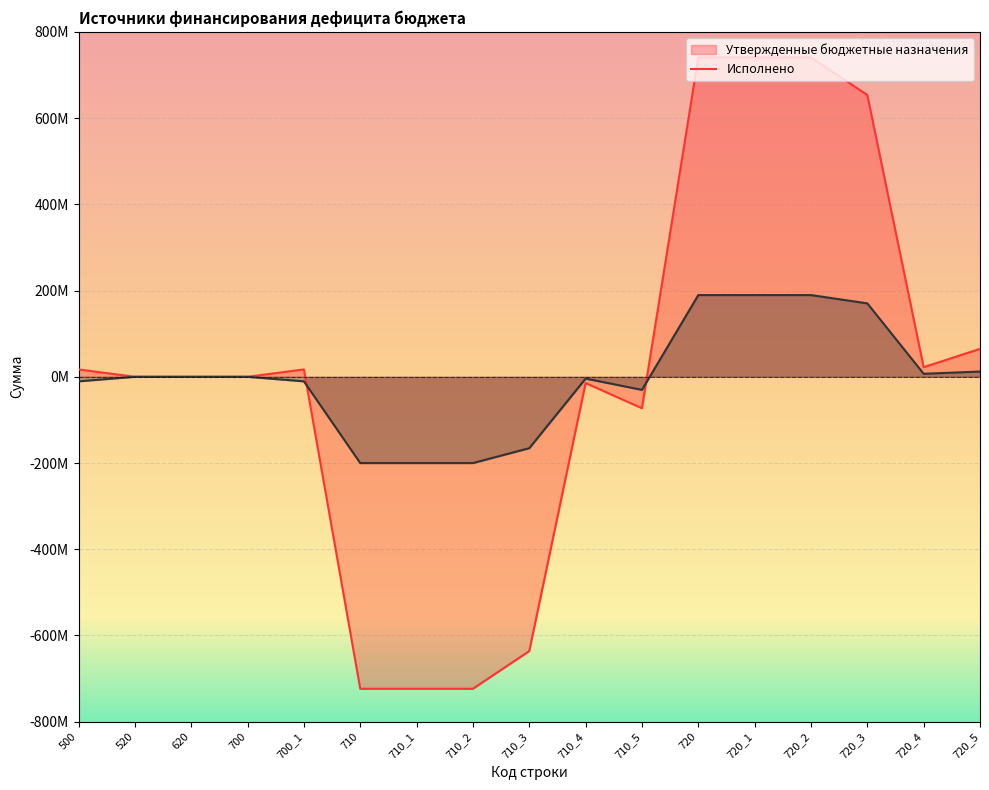

How many interior local valleys does the Утвержденные бюджетные назначения series have?

2